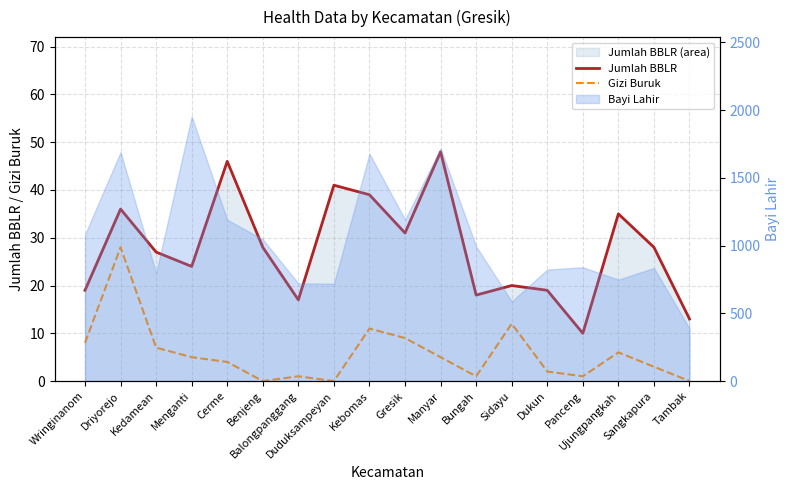

True or false: Jumlah BBLR and Gizi Buruk intersect in this chart.

False